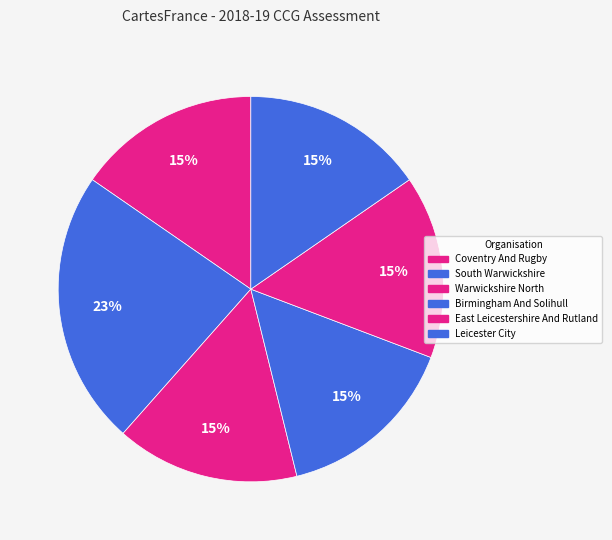

How many segments does this pie chart have?

6